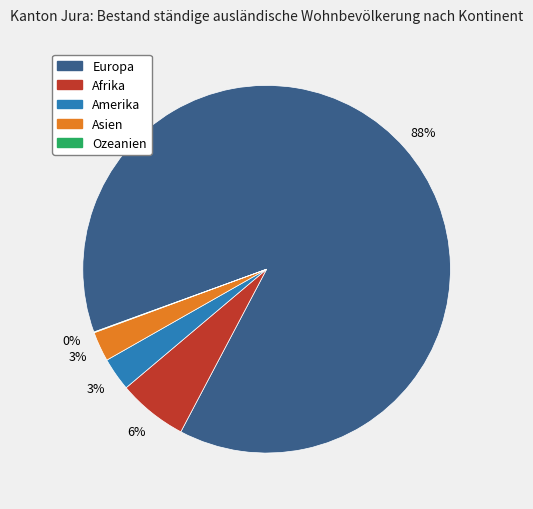

What is the majority slice?

Europa